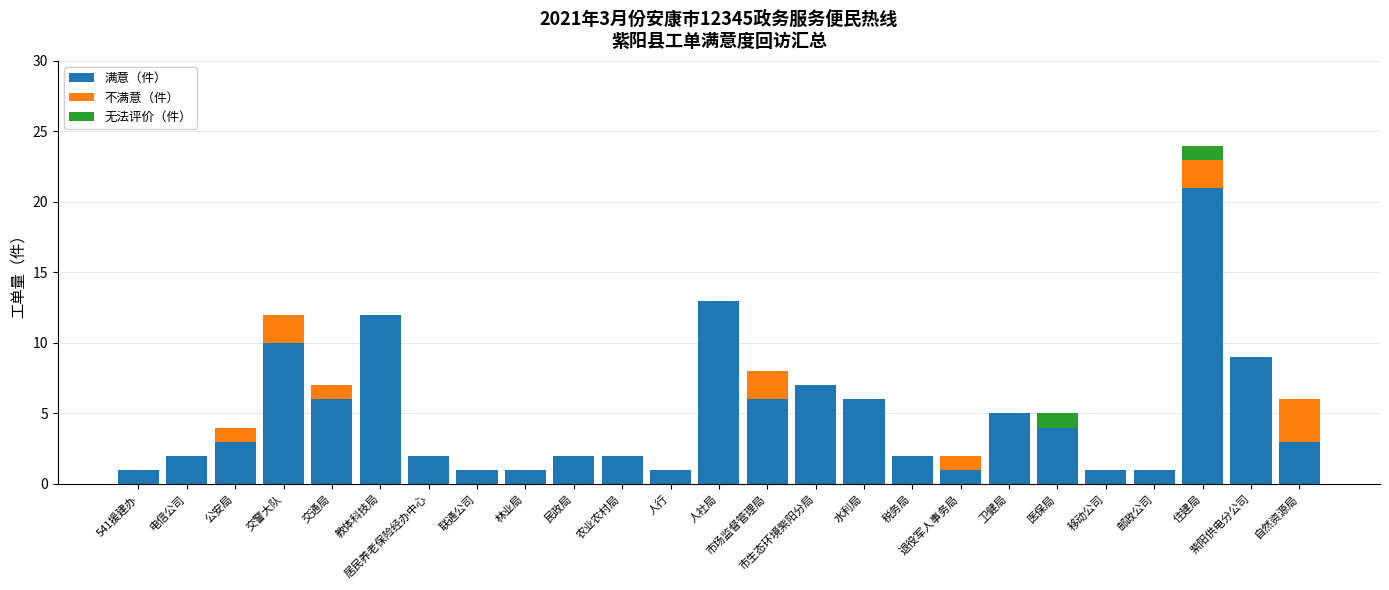

How many data points does each series have?

25